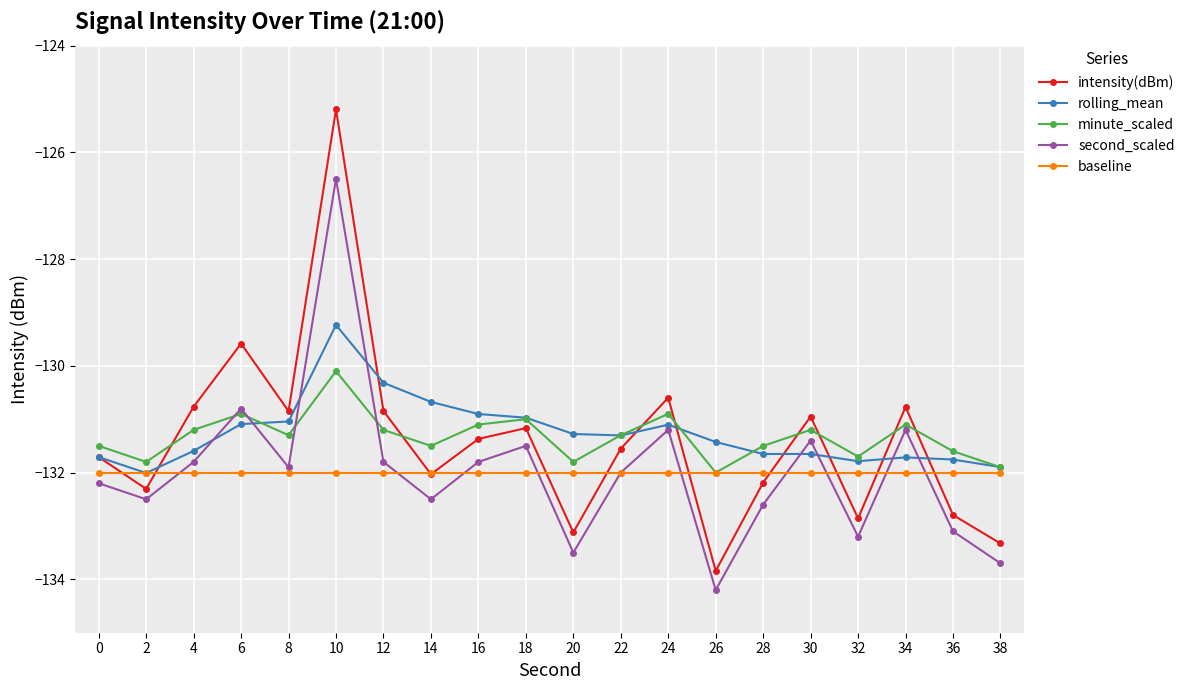

Which series ends up on top after the final intersection of intensity(dBm) and minute_scaled?

minute_scaled